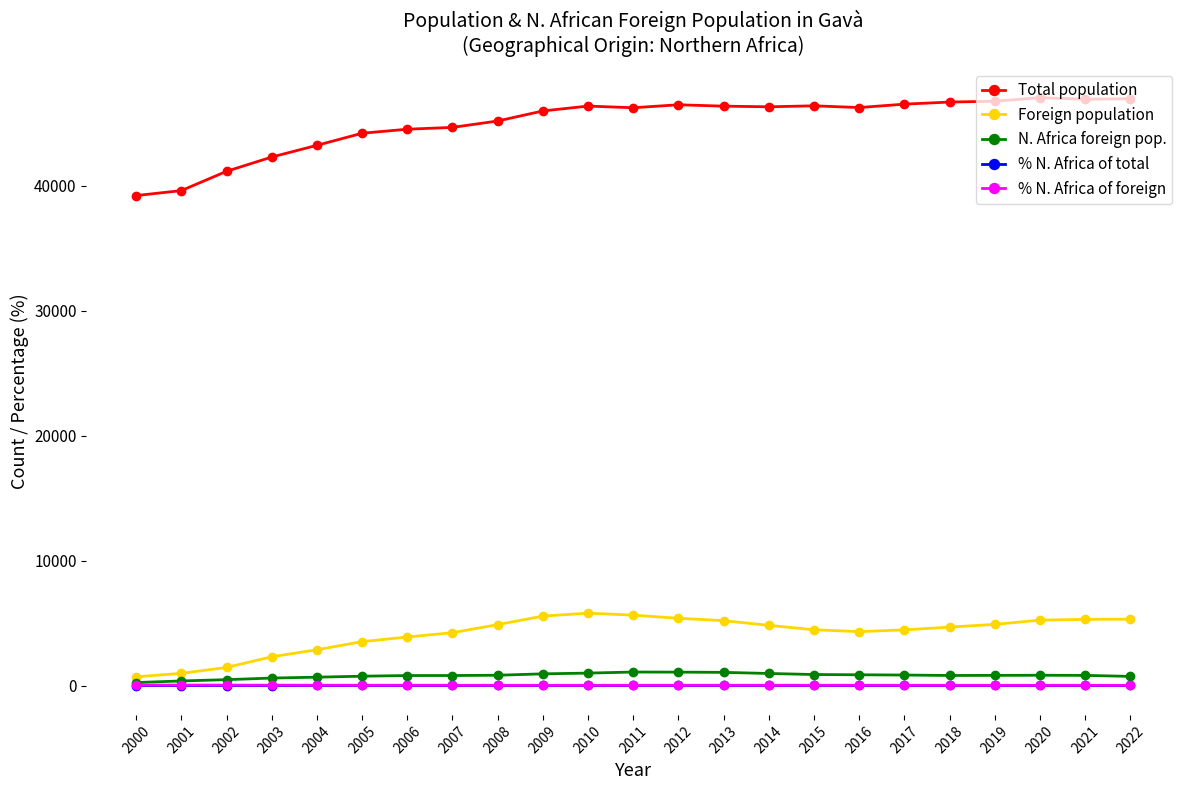

Which series has the widest spread of values?

Total population